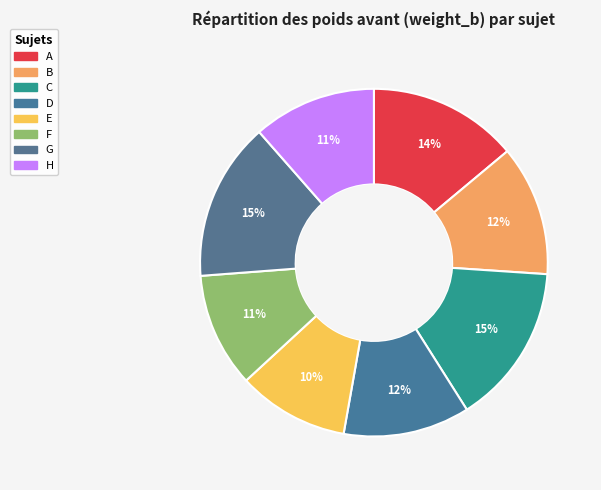

To the nearest percent, what is the average slice percentage?

12%